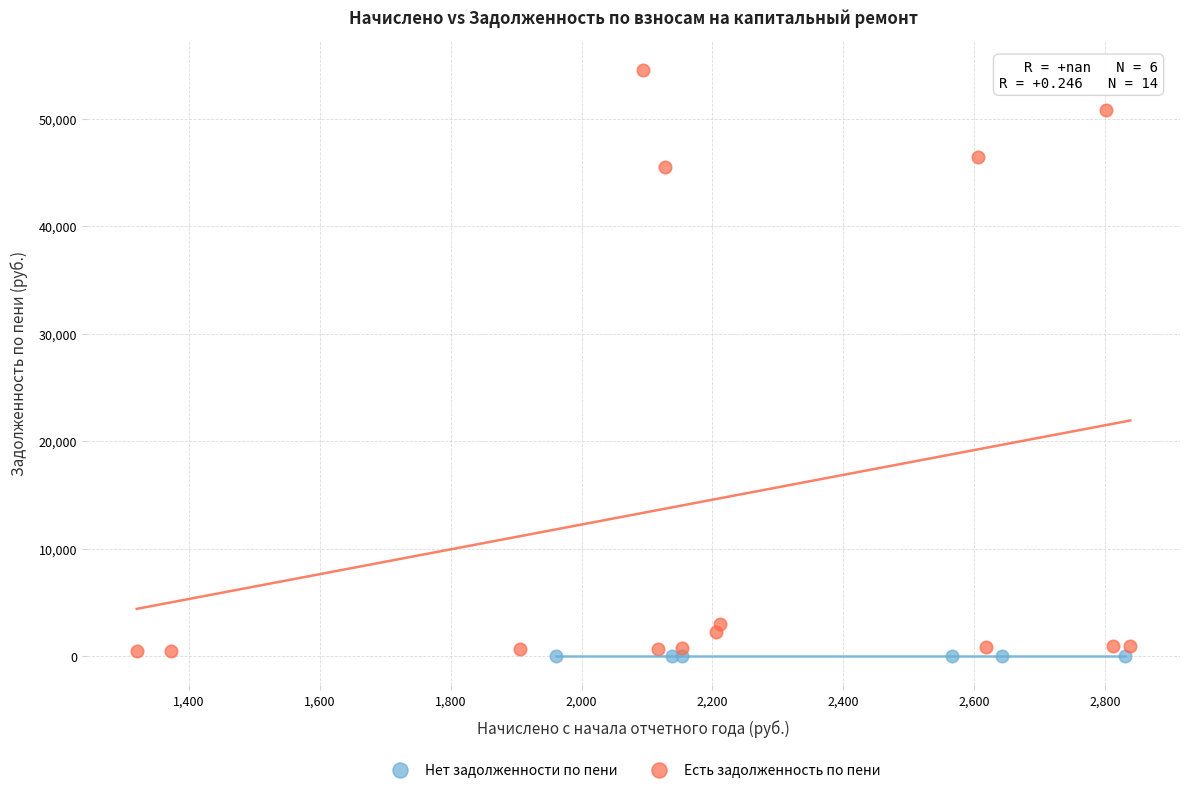

Which series contains the highest Y value?

Есть задолженность по пени